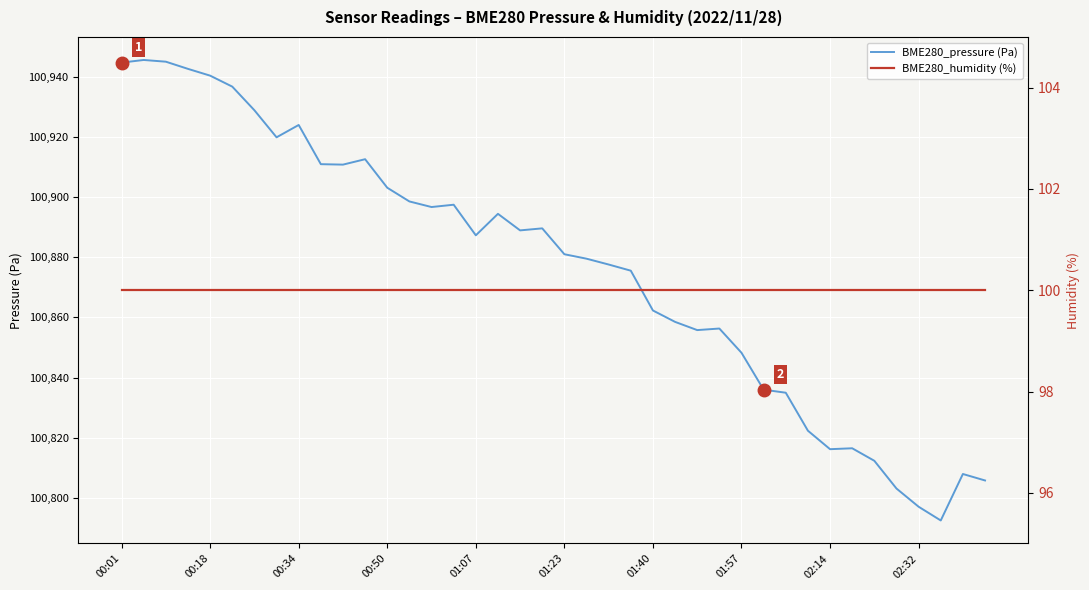

True or false: BME280_humidity (%) and BME280_pressure (Pa) intersect in this chart.

False